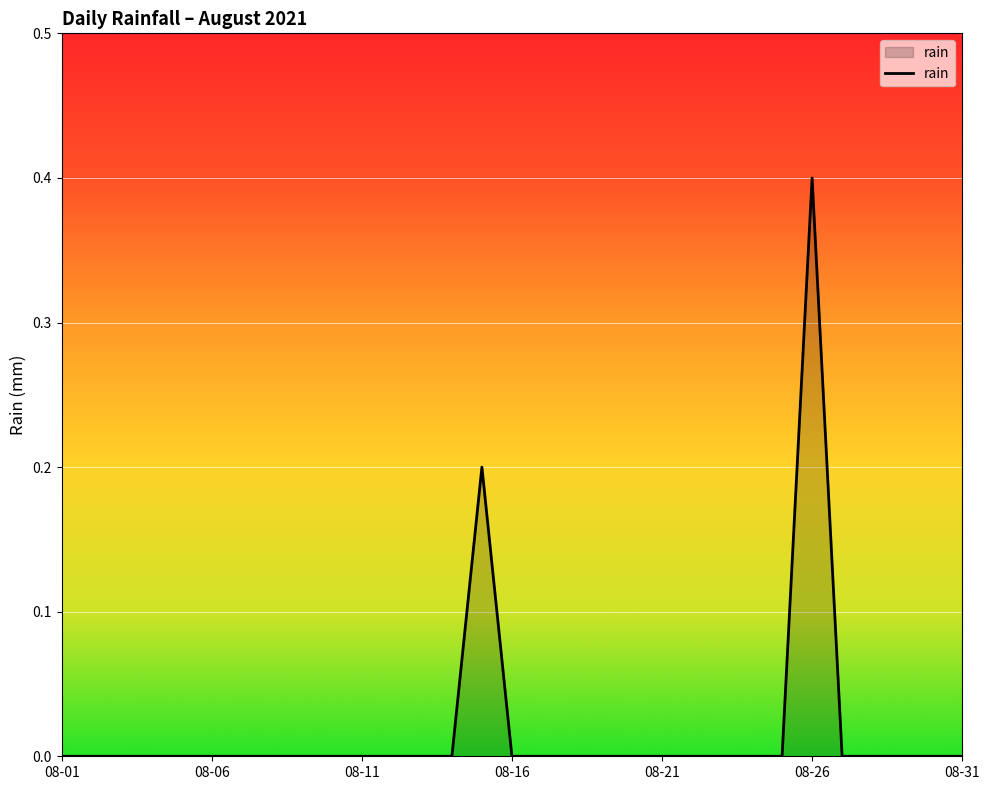

What is the maximum value shown in the chart?

0.4